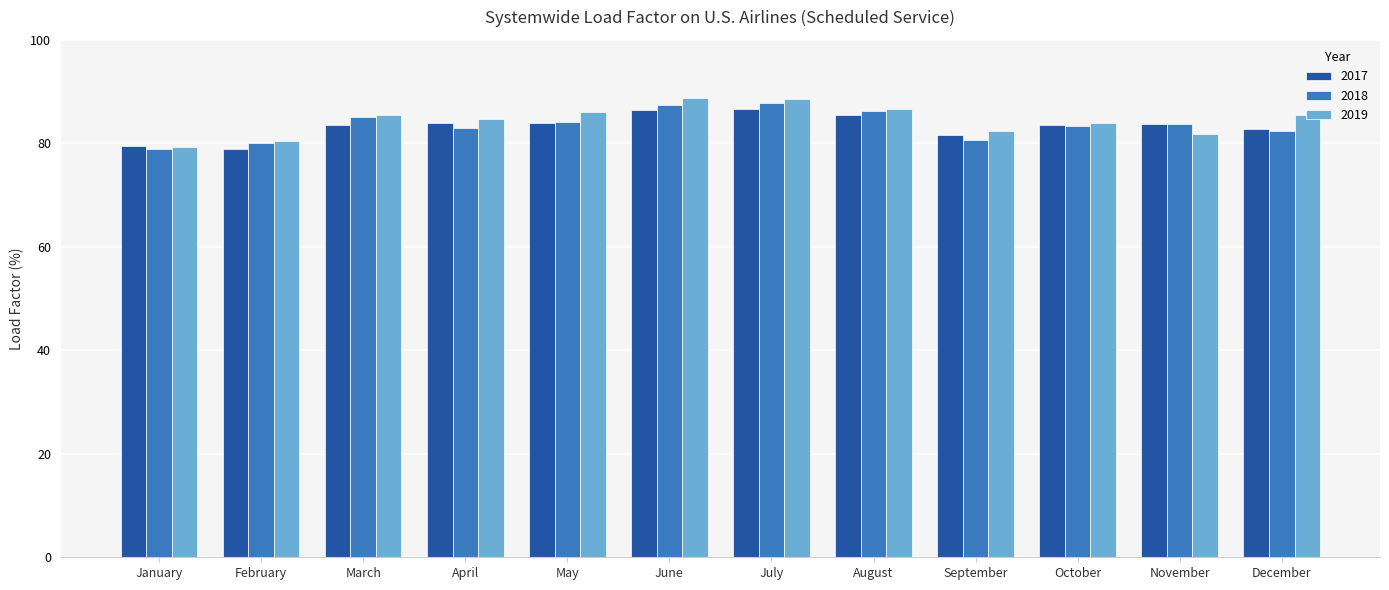

What is the total value across all series at September?

244.8